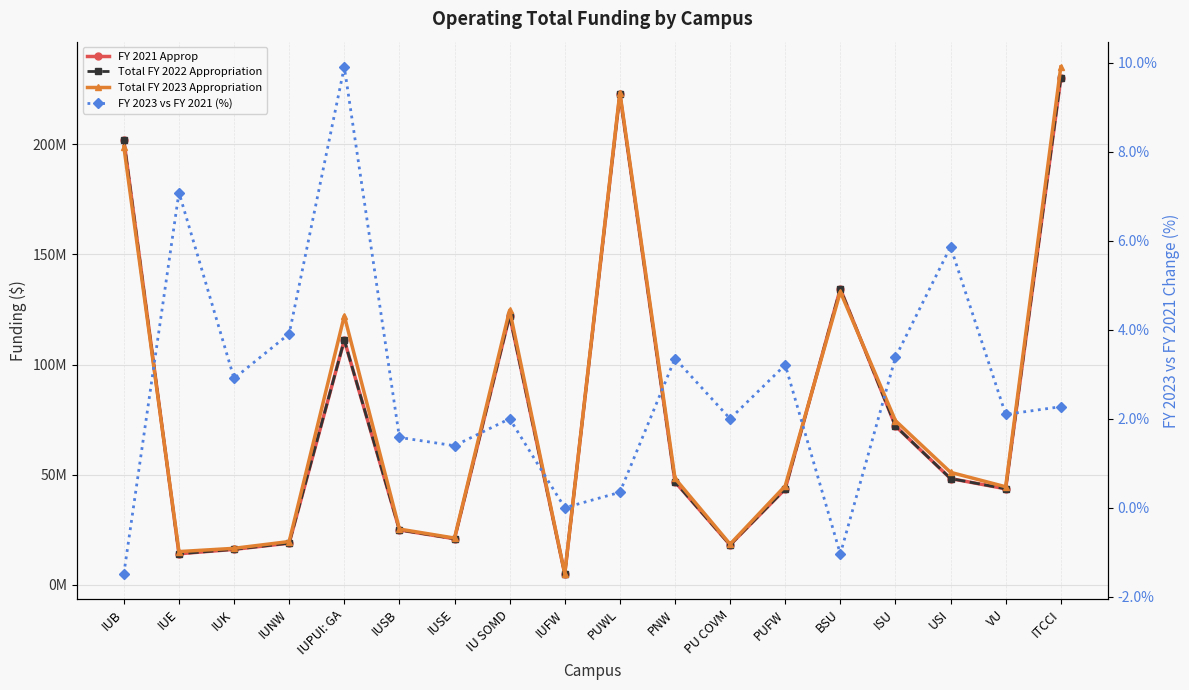

At which label is Total FY 2023 Appropriation closest to 120040809?

IUPUI: GA